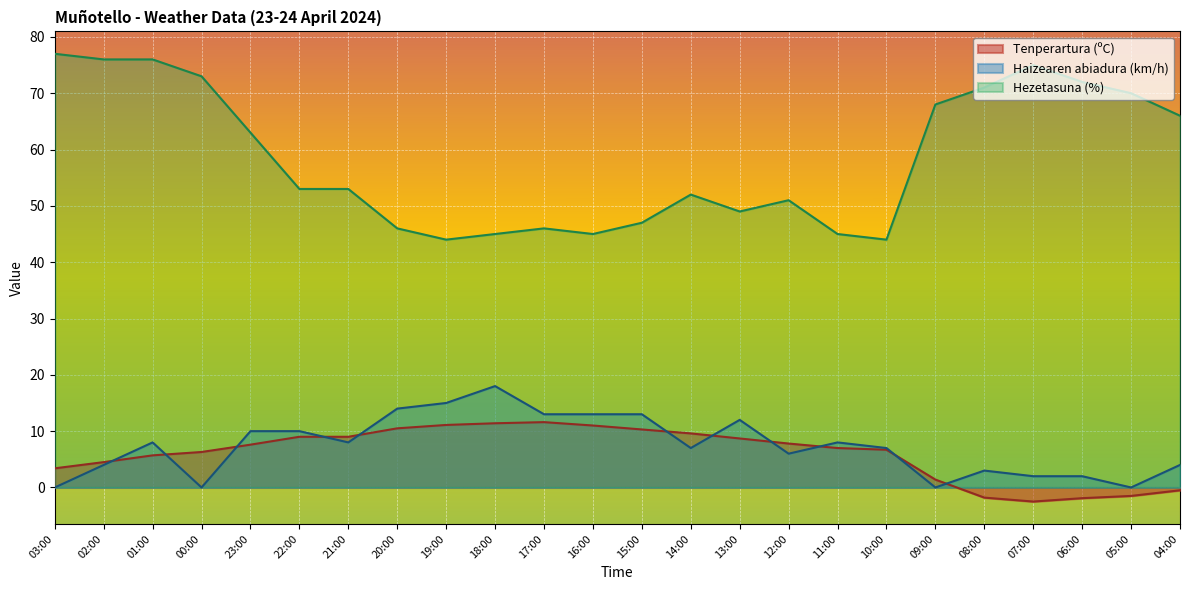

What is the maximum value shown in the chart?

77.0